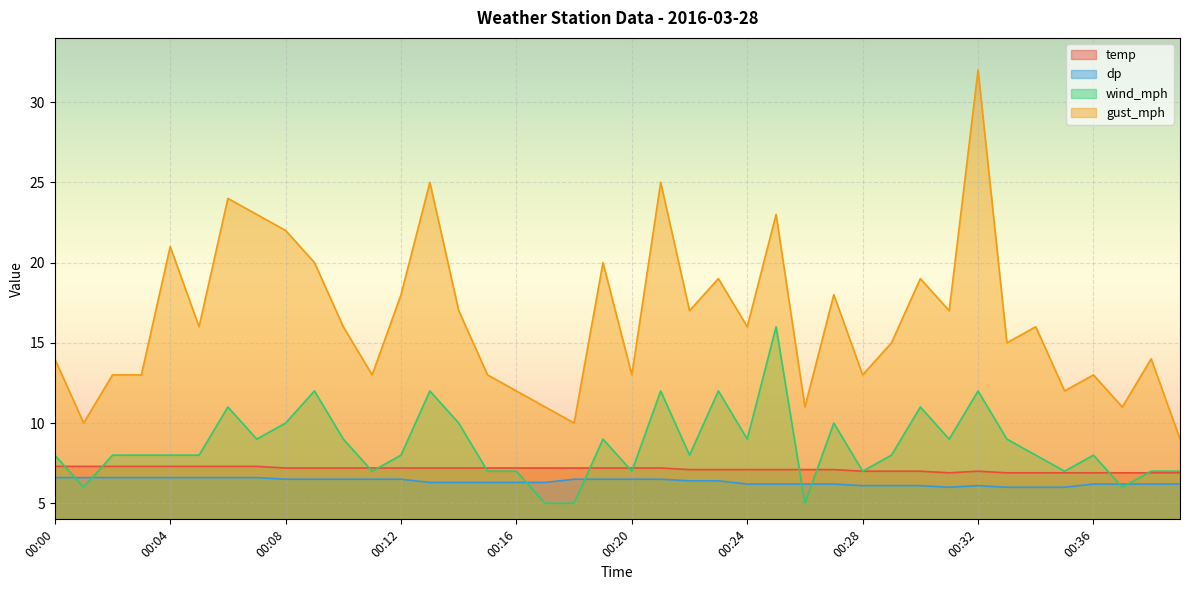

What is the maximum value shown in the chart?

32.0